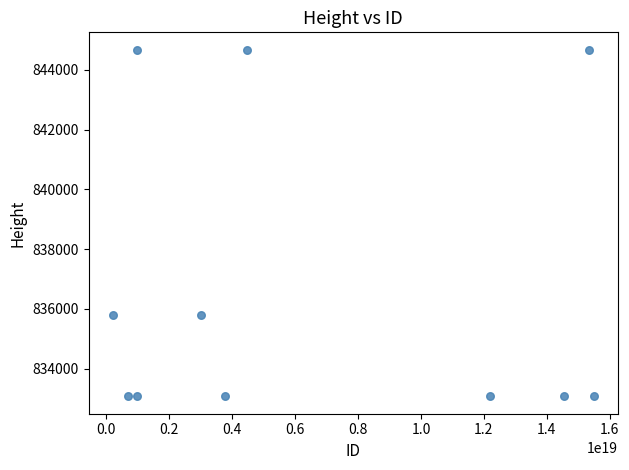

What is the average Y value?

836736